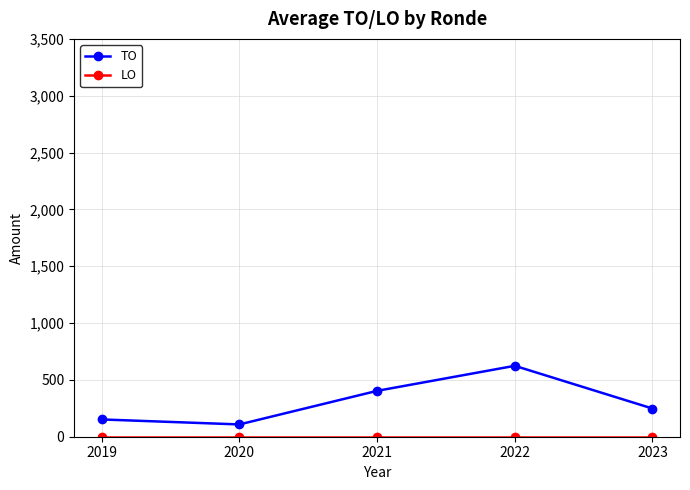

In TO, how many points are higher than both neighbors (excluding endpoints)?

1